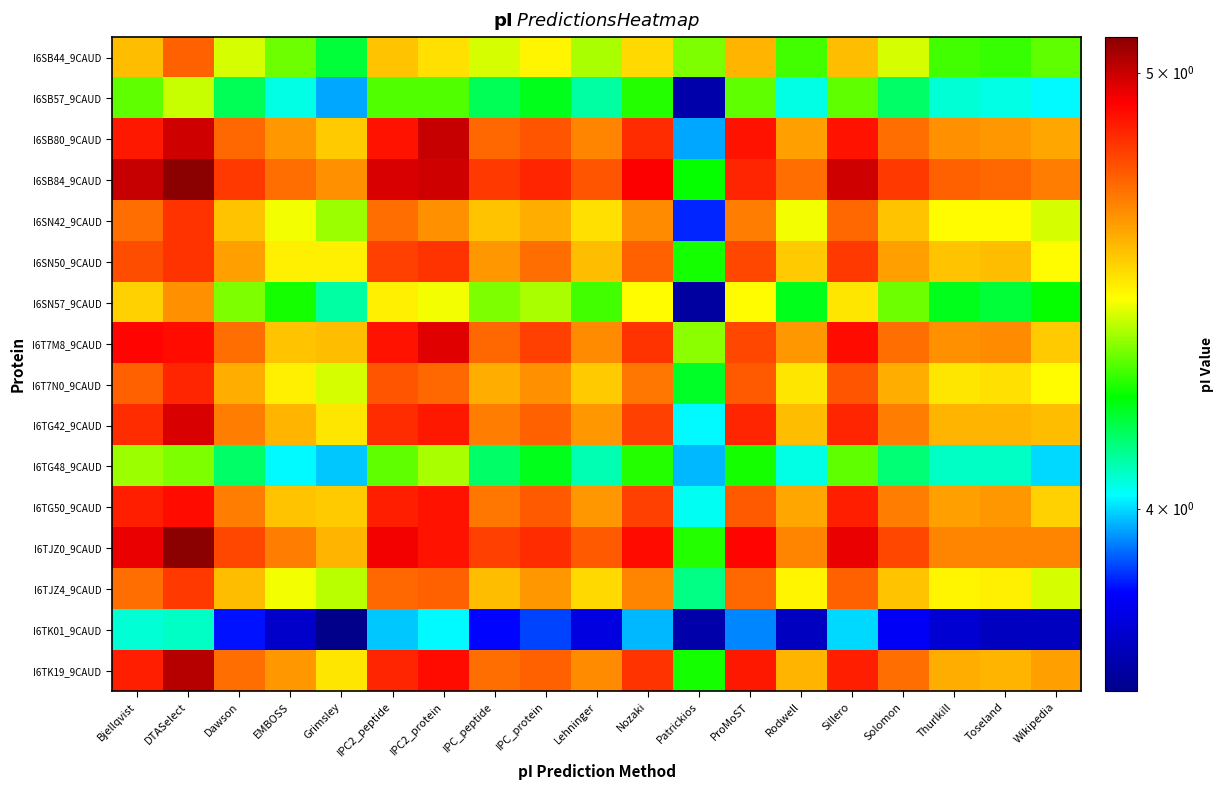

Reading left to right, transcribe all the data shown in this chart.

I6SB44_9CAUD: Bjellqvist=4.6	DTASelect=4.7	Dawson=4.4	EMBOSS=4.3	Grimsley=4.2	IPC2_peptide=4.6	IPC2_protein=4.5	IPC_peptide=4.4	IPC_protein=4.5	Lehninger=4.4	Nozaki=4.5	Patrickios=4.3	ProMoST=4.6	Rodwell=4.3	Sillero=4.6	Solomon=4.4	Thurlkill=4.3	Toseland=4.3	Wikipedia=4.3
I6SB57_9CAUD: Bjellqvist=4.3	DTASelect=4.4	Dawson=4.2	EMBOSS=4.0	Grimsley=4.0	IPC2_peptide=4.3	IPC2_protein=4.3	IPC_peptide=4.2	IPC_protein=4.2	Lehninger=4.1	Nozaki=4.3	Patrickios=3.7	ProMoST=4.3	Rodwell=4.0	Sillero=4.3	Solomon=4.2	Thurlkill=4.1	Toseland=4.0	Wikipedia=4.0
I6SB80_9CAUD: Bjellqvist=4.9	DTASelect=5.0	Dawson=4.7	EMBOSS=4.6	Grimsley=4.5	IPC2_peptide=4.9	IPC2_protein=5.0	IPC_peptide=4.7	IPC_protein=4.8	Lehninger=4.7	Nozaki=4.8	Patrickios=4.0	ProMoST=4.9	Rodwell=4.6	Sillero=4.9	Solomon=4.7	Thurlkill=4.6	Toseland=4.6	Wikipedia=4.6
I6SB84_9CAUD: Bjellqvist=5.0	DTASelect=5.1	Dawson=4.8	EMBOSS=4.7	Grimsley=4.6	IPC2_peptide=5.0	IPC2_protein=5.0	IPC_peptide=4.8	IPC_protein=4.9	Lehninger=4.8	Nozaki=4.9	Patrickios=4.2	ProMoST=4.9	Rodwell=4.7	Sillero=5.0	Solomon=4.8	Thurlkill=4.7	Toseland=4.7	Wikipedia=4.7
I6SN42_9CAUD: Bjellqvist=4.7	DTASelect=4.8	Dawson=4.6	EMBOSS=4.4	Grimsley=4.4	IPC2_peptide=4.7	IPC2_protein=4.6	IPC_peptide=4.6	IPC_protein=4.6	Lehninger=4.5	Nozaki=4.7	Patrickios=3.9	ProMoST=4.7	Rodwell=4.4	Sillero=4.7	Solomon=4.6	Thurlkill=4.5	Toseland=4.5	Wikipedia=4.4
I6SN50_9CAUD: Bjellqvist=4.8	DTASelect=4.8	Dawson=4.6	EMBOSS=4.5	Grimsley=4.5	IPC2_peptide=4.8	IPC2_protein=4.8	IPC_peptide=4.6	IPC_protein=4.7	Lehninger=4.6	Nozaki=4.7	Patrickios=4.3	ProMoST=4.8	Rodwell=4.5	Sillero=4.8	Solomon=4.6	Thurlkill=4.6	Toseland=4.6	Wikipedia=4.5
I6SN57_9CAUD: Bjellqvist=4.5	DTASelect=4.6	Dawson=4.3	EMBOSS=4.3	Grimsley=4.1	IPC2_peptide=4.5	IPC2_protein=4.4	IPC_peptide=4.3	IPC_protein=4.4	Lehninger=4.3	Nozaki=4.5	Patrickios=3.7	ProMoST=4.5	Rodwell=4.2	Sillero=4.5	Solomon=4.3	Thurlkill=4.2	Toseland=4.2	Wikipedia=4.2
I6T7M8_9CAUD: Bjellqvist=4.9	DTASelect=4.9	Dawson=4.7	EMBOSS=4.6	Grimsley=4.6	IPC2_peptide=4.9	IPC2_protein=5.0	IPC_peptide=4.7	IPC_protein=4.8	Lehninger=4.7	Nozaki=4.8	Patrickios=4.4	ProMoST=4.8	Rodwell=4.6	Sillero=4.9	Solomon=4.7	Thurlkill=4.6	Toseland=4.7	Wikipedia=4.5
I6T7N0_9CAUD: Bjellqvist=4.7	DTASelect=4.9	Dawson=4.6	EMBOSS=4.5	Grimsley=4.4	IPC2_peptide=4.8	IPC2_protein=4.7	IPC_peptide=4.6	IPC_protein=4.6	Lehninger=4.5	Nozaki=4.7	Patrickios=4.2	ProMoST=4.7	Rodwell=4.5	Sillero=4.8	Solomon=4.6	Thurlkill=4.5	Toseland=4.5	Wikipedia=4.5
I6TG42_9CAUD: Bjellqvist=4.8	DTASelect=5.0	Dawson=4.7	EMBOSS=4.6	Grimsley=4.5	IPC2_peptide=4.8	IPC2_protein=4.9	IPC_peptide=4.7	IPC_protein=4.7	Lehninger=4.6	Nozaki=4.8	Patrickios=4.0	ProMoST=4.9	Rodwell=4.6	Sillero=4.9	Solomon=4.7	Thurlkill=4.6	Toseland=4.6	Wikipedia=4.6
I6TG48_9CAUD: Bjellqvist=4.4	DTASelect=4.3	Dawson=4.2	EMBOSS=4.0	Grimsley=4.0	IPC2_peptide=4.3	IPC2_protein=4.4	IPC_peptide=4.2	IPC_protein=4.2	Lehninger=4.1	Nozaki=4.3	Patrickios=4.0	ProMoST=4.3	Rodwell=4.0	Sillero=4.3	Solomon=4.1	Thurlkill=4.1	Toseland=4.1	Wikipedia=4.0
I6TG50_9CAUD: Bjellqvist=4.9	DTASelect=4.9	Dawson=4.7	EMBOSS=4.6	Grimsley=4.5	IPC2_peptide=4.9	IPC2_protein=4.9	IPC_peptide=4.7	IPC_protein=4.7	Lehninger=4.6	Nozaki=4.8	Patrickios=4.0	ProMoST=4.7	Rodwell=4.6	Sillero=4.9	Solomon=4.7	Thurlkill=4.6	Toseland=4.6	Wikipedia=4.5
I6TJZ0_9CAUD: Bjellqvist=5.0	DTASelect=5.1	Dawson=4.8	EMBOSS=4.7	Grimsley=4.6	IPC2_peptide=4.9	IPC2_protein=4.9	IPC_peptide=4.8	IPC_protein=4.8	Lehninger=4.7	Nozaki=4.9	Patrickios=4.3	ProMoST=4.9	Rodwell=4.7	Sillero=5.0	Solomon=4.8	Thurlkill=4.7	Toseland=4.7	Wikipedia=4.7
I6TJZ4_9CAUD: Bjellqvist=4.7	DTASelect=4.8	Dawson=4.6	EMBOSS=4.4	Grimsley=4.4	IPC2_peptide=4.7	IPC2_protein=4.7	IPC_peptide=4.6	IPC_protein=4.6	Lehninger=4.5	Nozaki=4.7	Patrickios=4.1	ProMoST=4.7	Rodwell=4.5	Sillero=4.7	Solomon=4.6	Thurlkill=4.5	Toseland=4.5	Wikipedia=4.4
I6TK01_9CAUD: Bjellqvist=4.1	DTASelect=4.1	Dawson=3.8	EMBOSS=3.7	Grimsley=3.6	IPC2_peptide=4.0	IPC2_protein=4.0	IPC_peptide=3.8	IPC_protein=3.9	Lehninger=3.8	Nozaki=4.0	Patrickios=3.7	ProMoST=3.9	Rodwell=3.7	Sillero=4.0	Solomon=3.8	Thurlkill=3.8	Toseland=3.7	Wikipedia=3.7
I6TK19_9CAUD: Bjellqvist=4.9	DTASelect=5.0	Dawson=4.7	EMBOSS=4.6	Grimsley=4.5	IPC2_peptide=4.9	IPC2_protein=4.9	IPC_peptide=4.7	IPC_protein=4.7	Lehninger=4.7	Nozaki=4.8	Patrickios=4.3	ProMoST=4.9	Rodwell=4.6	Sillero=4.9	Solomon=4.7	Thurlkill=4.6	Toseland=4.6	Wikipedia=4.6